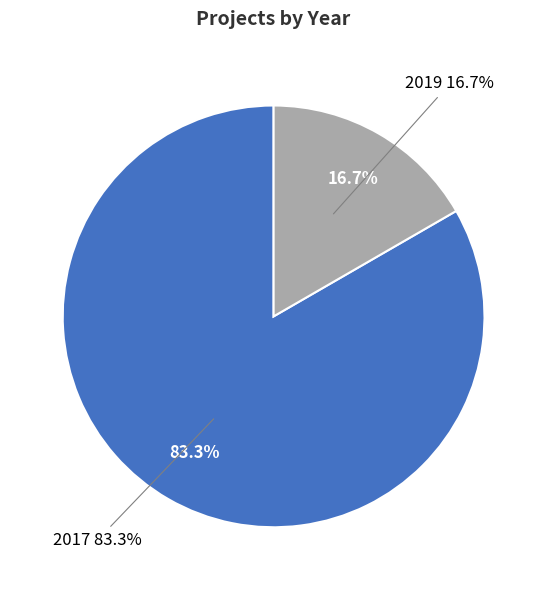

What portion of the pie excludes 2019?

83.3%